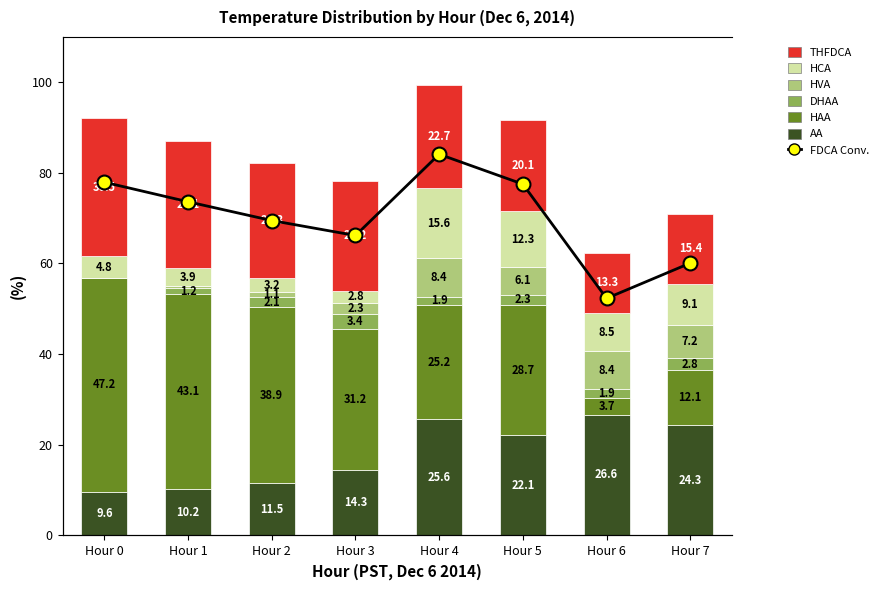

Reading left to right, extract all data points from this chart.

AA: Hour 0=9.6	Hour 1=10.2	Hour 2=11.5	Hour 3=14.3	Hour 4=25.6	Hour 5=22.1	Hour 6=26.6	Hour 7=24.3
HAA: Hour 0=47.2	Hour 1=43.1	Hour 2=38.9	Hour 3=31.2	Hour 4=25.2	Hour 5=28.7	Hour 6=3.7	Hour 7=12.1
DHAA: Hour 0=0.0	Hour 1=1.2	Hour 2=2.1	Hour 3=3.4	Hour 4=1.9	Hour 5=2.3	Hour 6=1.9	Hour 7=2.8
HVA: Hour 0=0.0	Hour 1=0.5	Hour 2=1.1	Hour 3=2.3	Hour 4=8.4	Hour 5=6.1	Hour 6=8.4	Hour 7=7.2
HCA: Hour 0=4.8	Hour 1=3.9	Hour 2=3.2	Hour 3=2.8	Hour 4=15.6	Hour 5=12.3	Hour 6=8.5	Hour 7=9.1
THFDCA: Hour 0=30.5	Hour 1=28.1	Hour 2=25.3	Hour 3=24.2	Hour 4=22.7	Hour 5=20.1	Hour 6=13.3	Hour 7=15.4